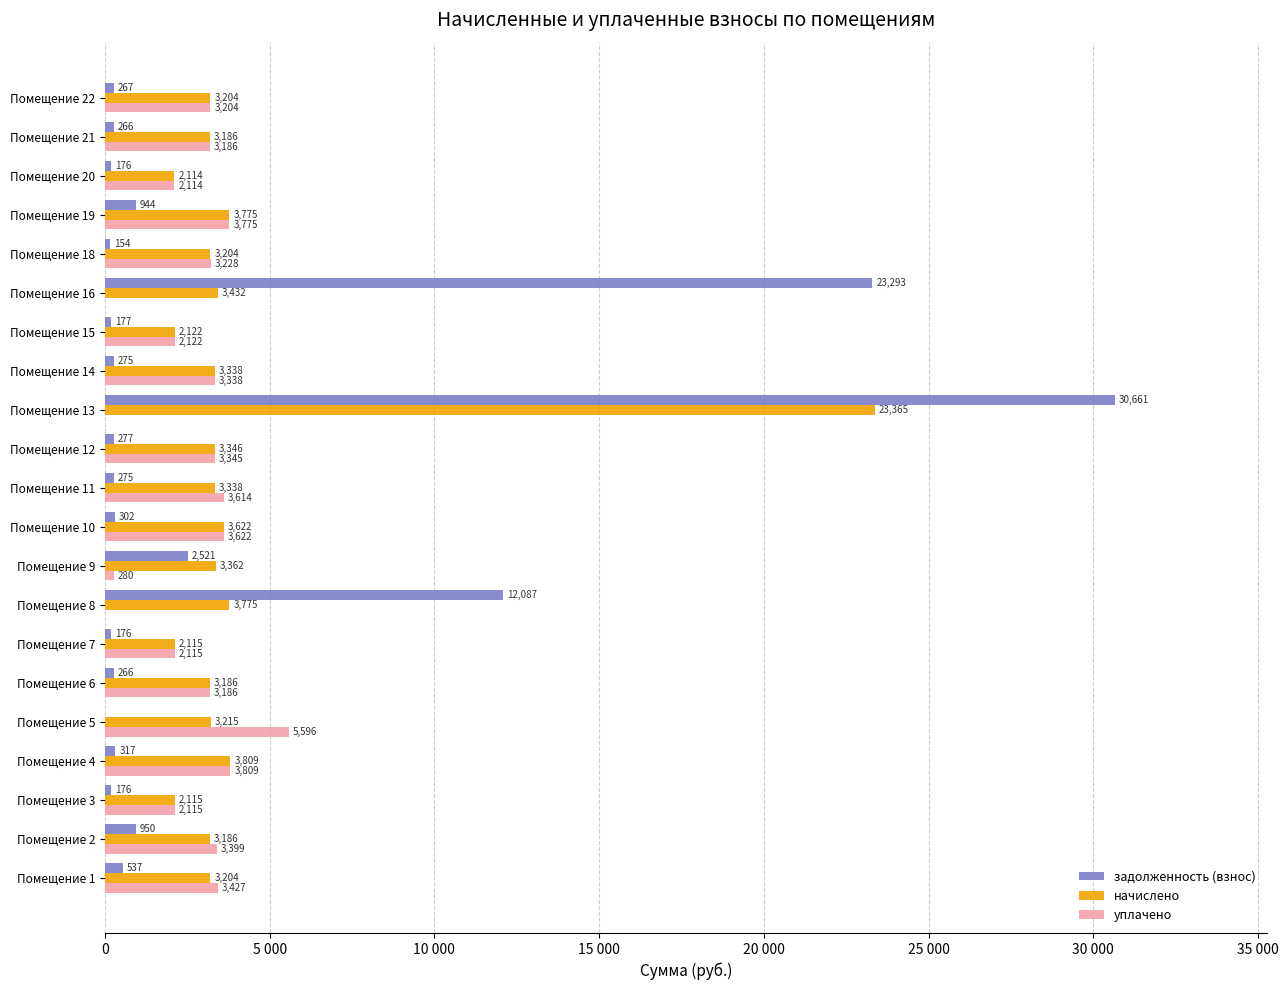

What are all the series names shown in the legend?

задолженность (взнос), начислено, уплачено